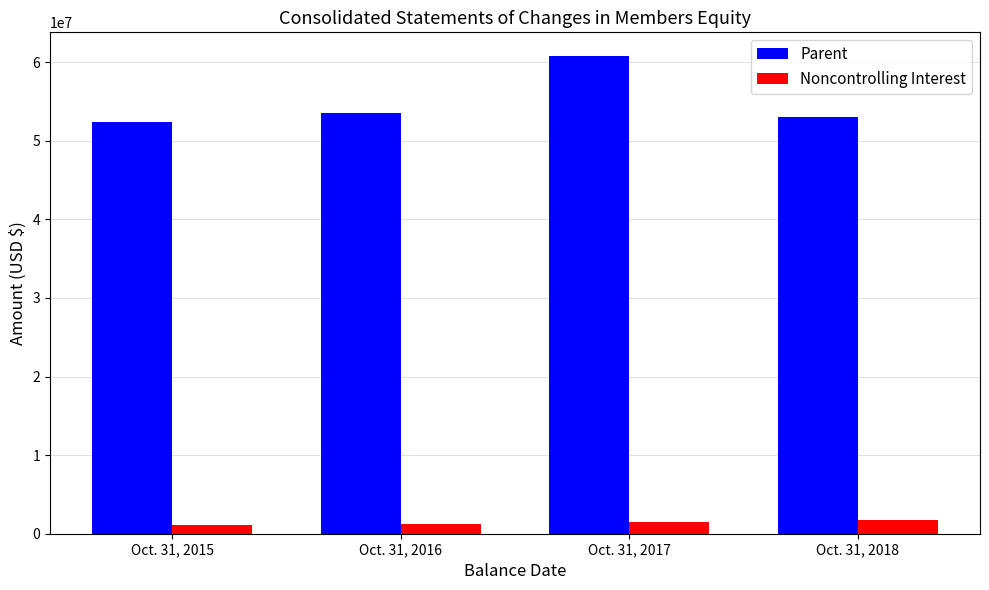

Is it true that Parent equals 52446500 at Oct. 31, 2015?

True